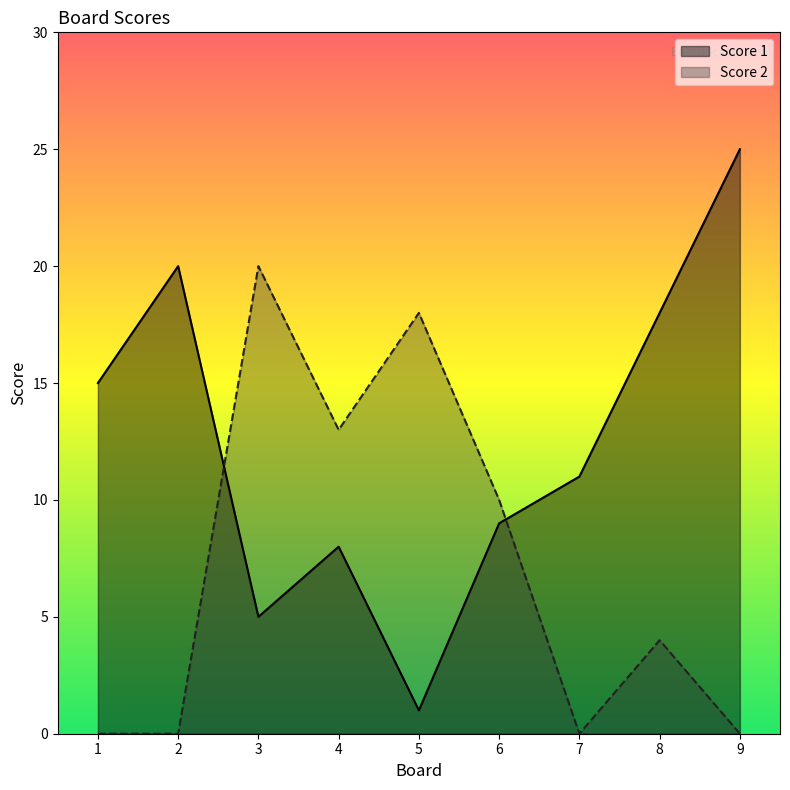

Which category has the highest value in the Score 2 series?

3